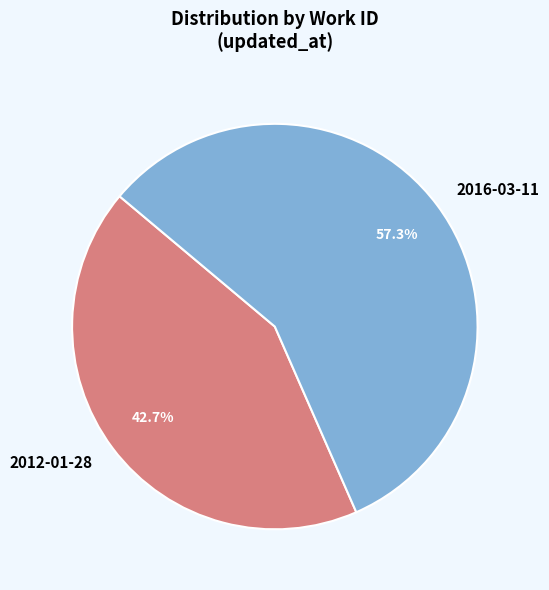

To the nearest percent, what portion does 2016-03-11 represent?

57%